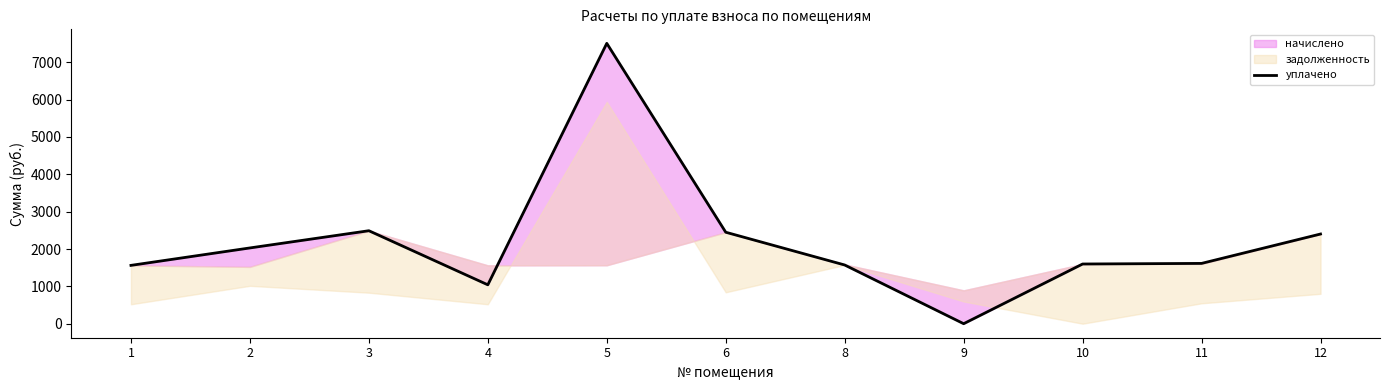

Reading left to right, what are all the values shown in this chart?

1=1561.7	2=2028.5	3=2489.2	4=1041.1	5=7505.8	6=2448.9	8=1571.7	9=0.0	10=1598.4	11=1614.3	12=2401.2